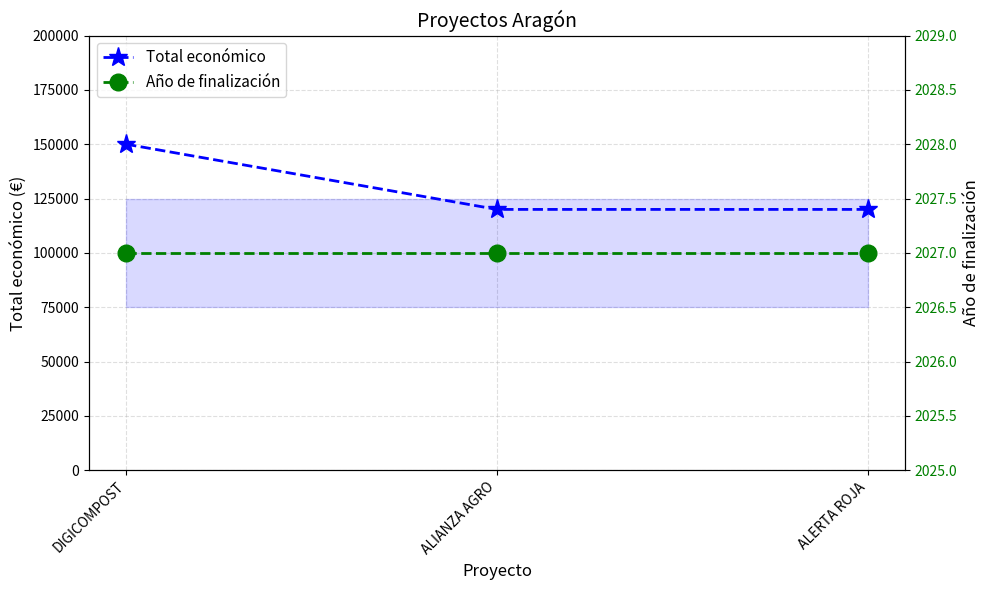

Reading left to right, extract all data points from this chart.

Total económico: 150000	120000	120000
Año de finalización: 2027	2027	2027